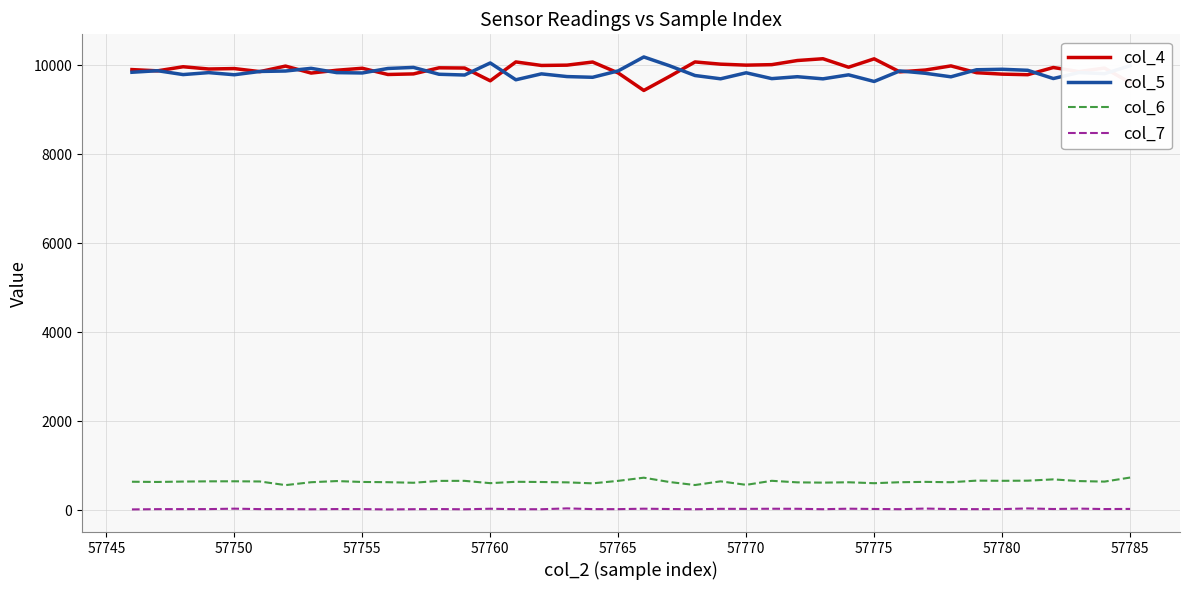

True or false: col_6 has more than 1 points higher than both neighbors.

True